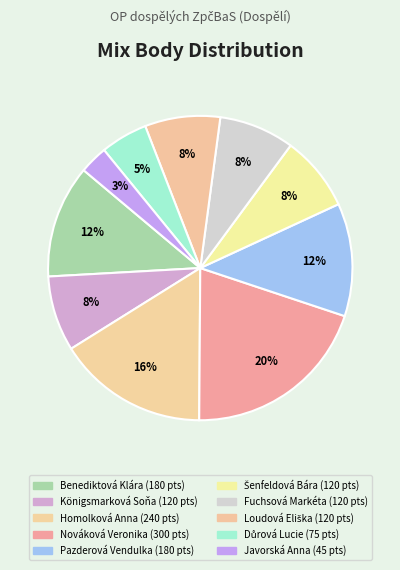

How many slices are in this pie chart?

10